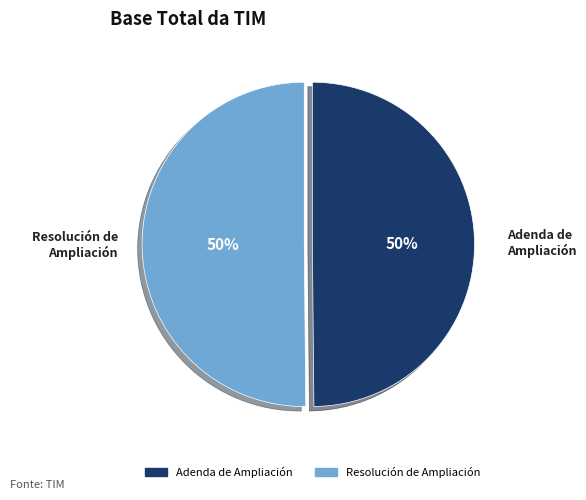

How many segments does this pie chart have?

2